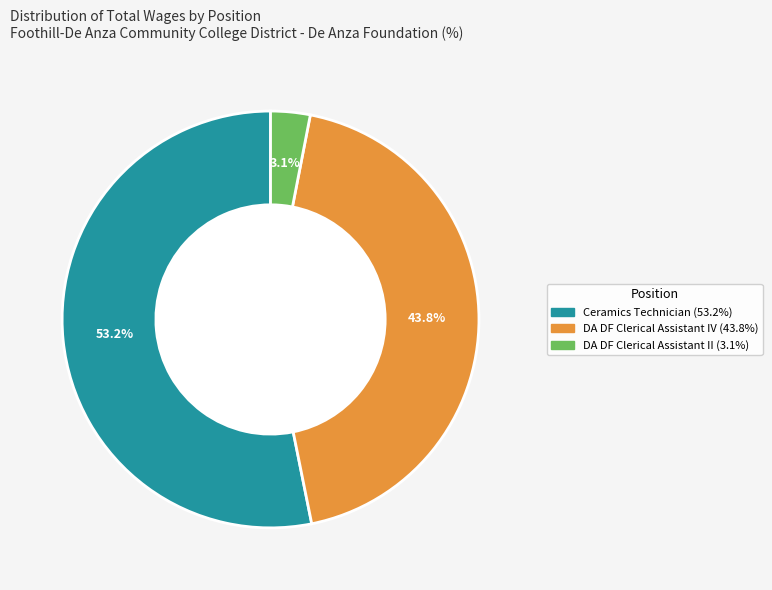

True or false: DA DF Clerical Assistant IV accounts for 44% of the total.

True